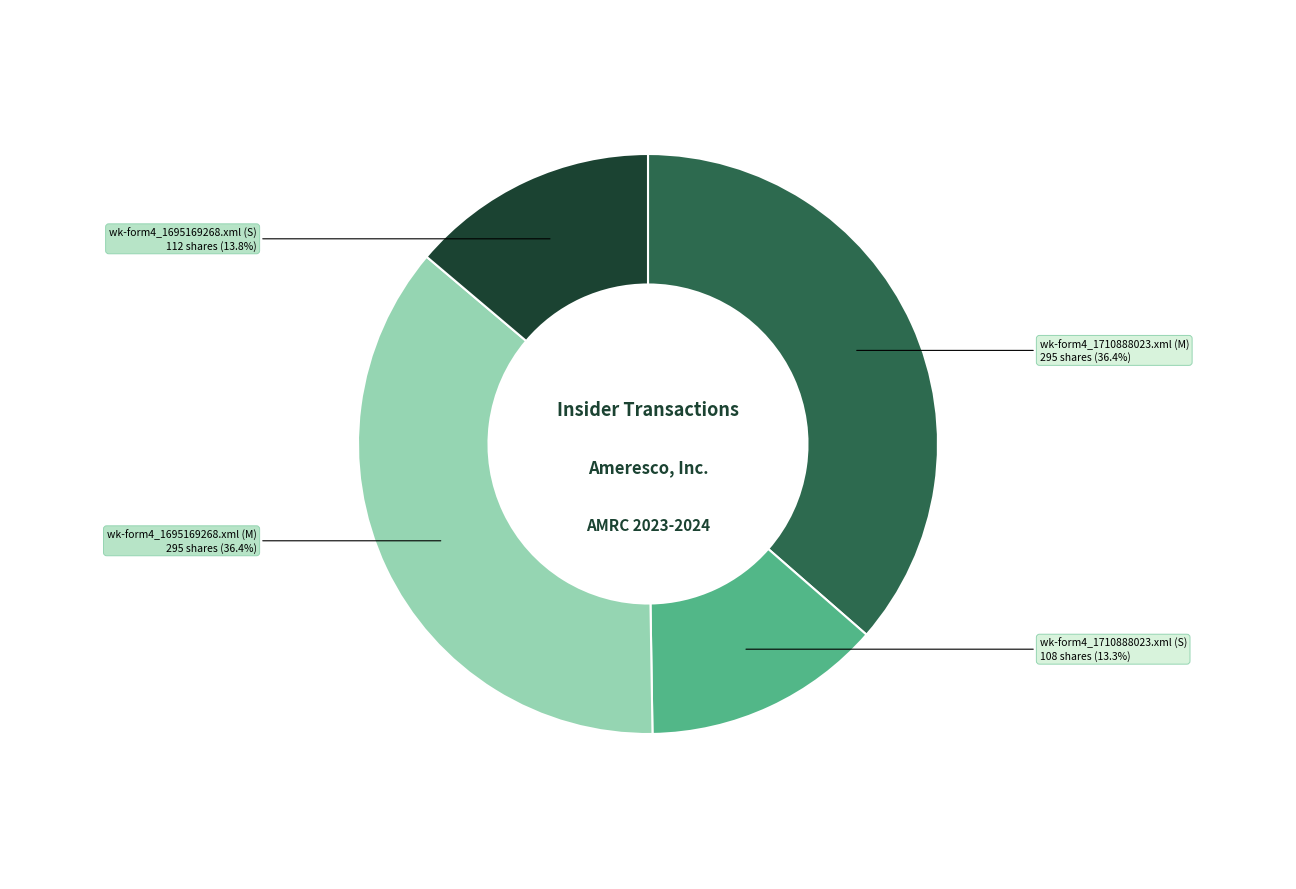

Is it true that wk-form4_1695169268.xml (M) is 27% of the pie?

False